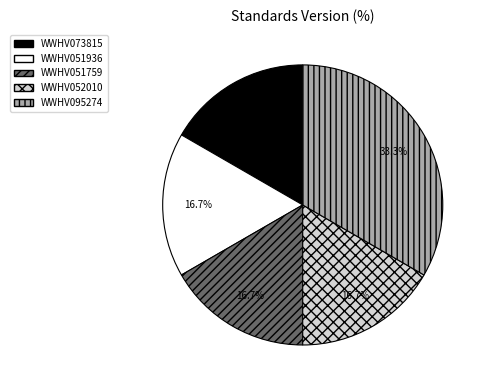

The WWHV073815 slice represents 17% of the pie. True or false?

True